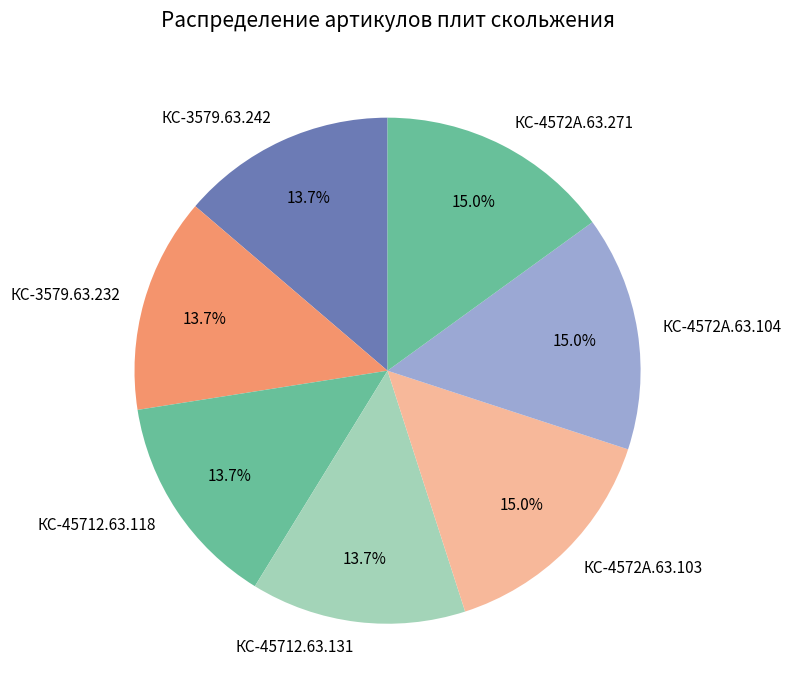

Is there any slice that represents more than half of the pie?

No